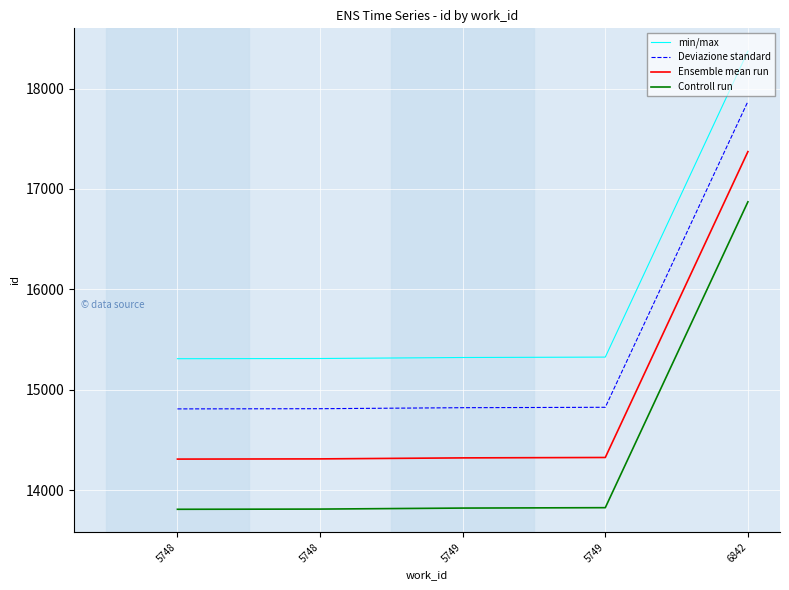

Between 5749 and 6842, which is larger?

6842